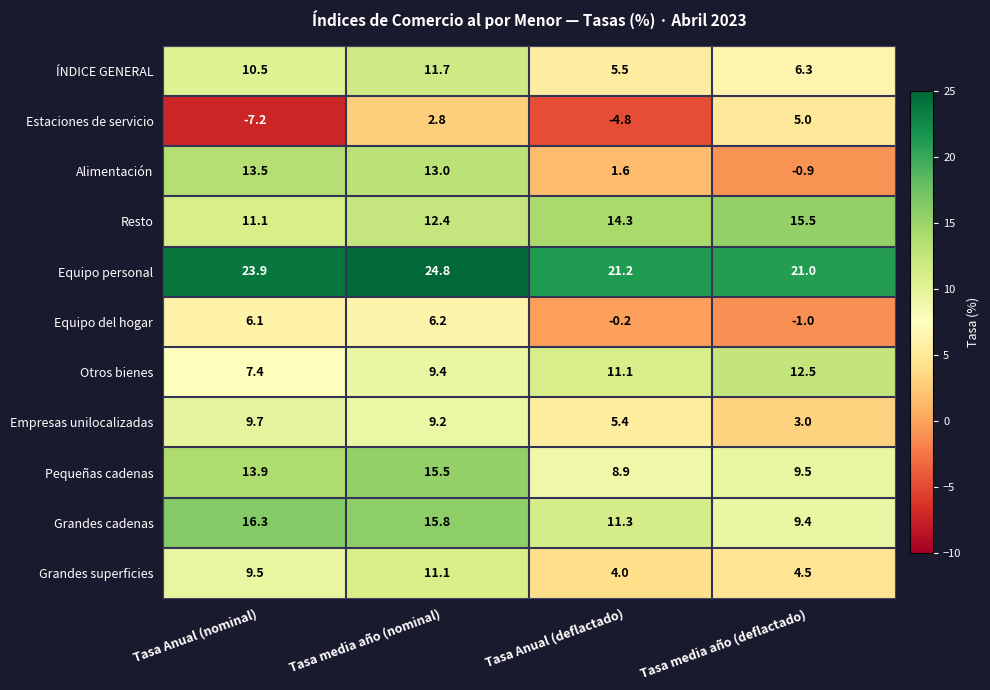

At Tasa Anual (nominal), list the series in order from smallest to largest.

Estaciones de servicio, Equipo del hogar, Otros bienes, Grandes superficies, Empresas unilocalizadas, ÍNDICE GENERAL, Resto, Alimentación, Pequeñas cadenas, Grandes cadenas, Equipo personal